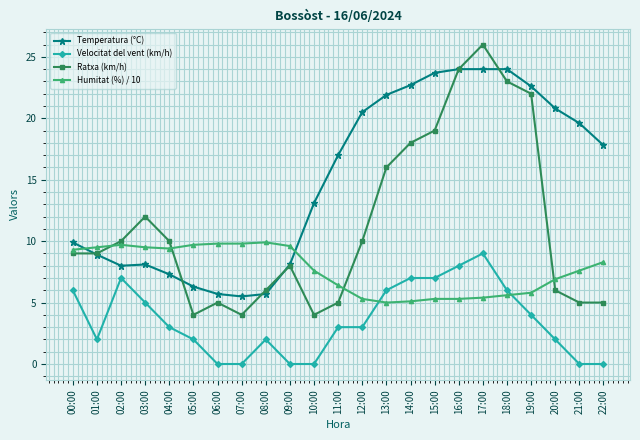

What is the label of the 12th point from the left?

11:00